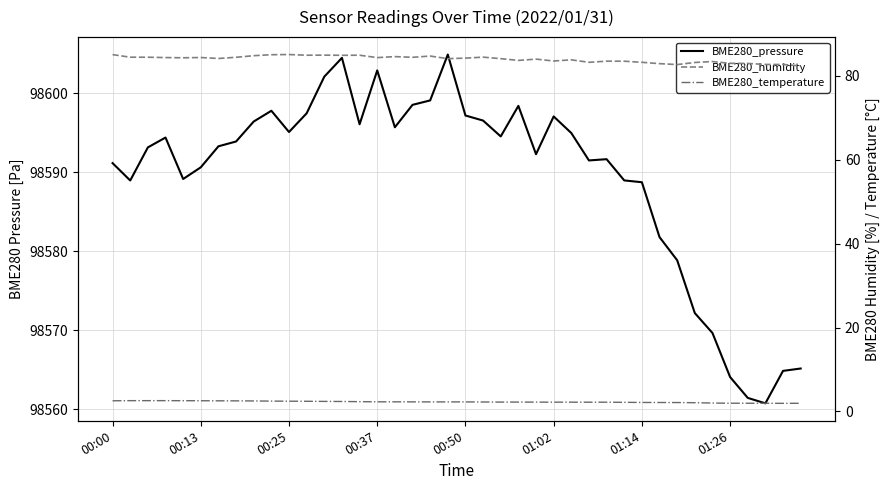

What is the difference between the maximum and minimum values in the BME280_temperature series?

0.6